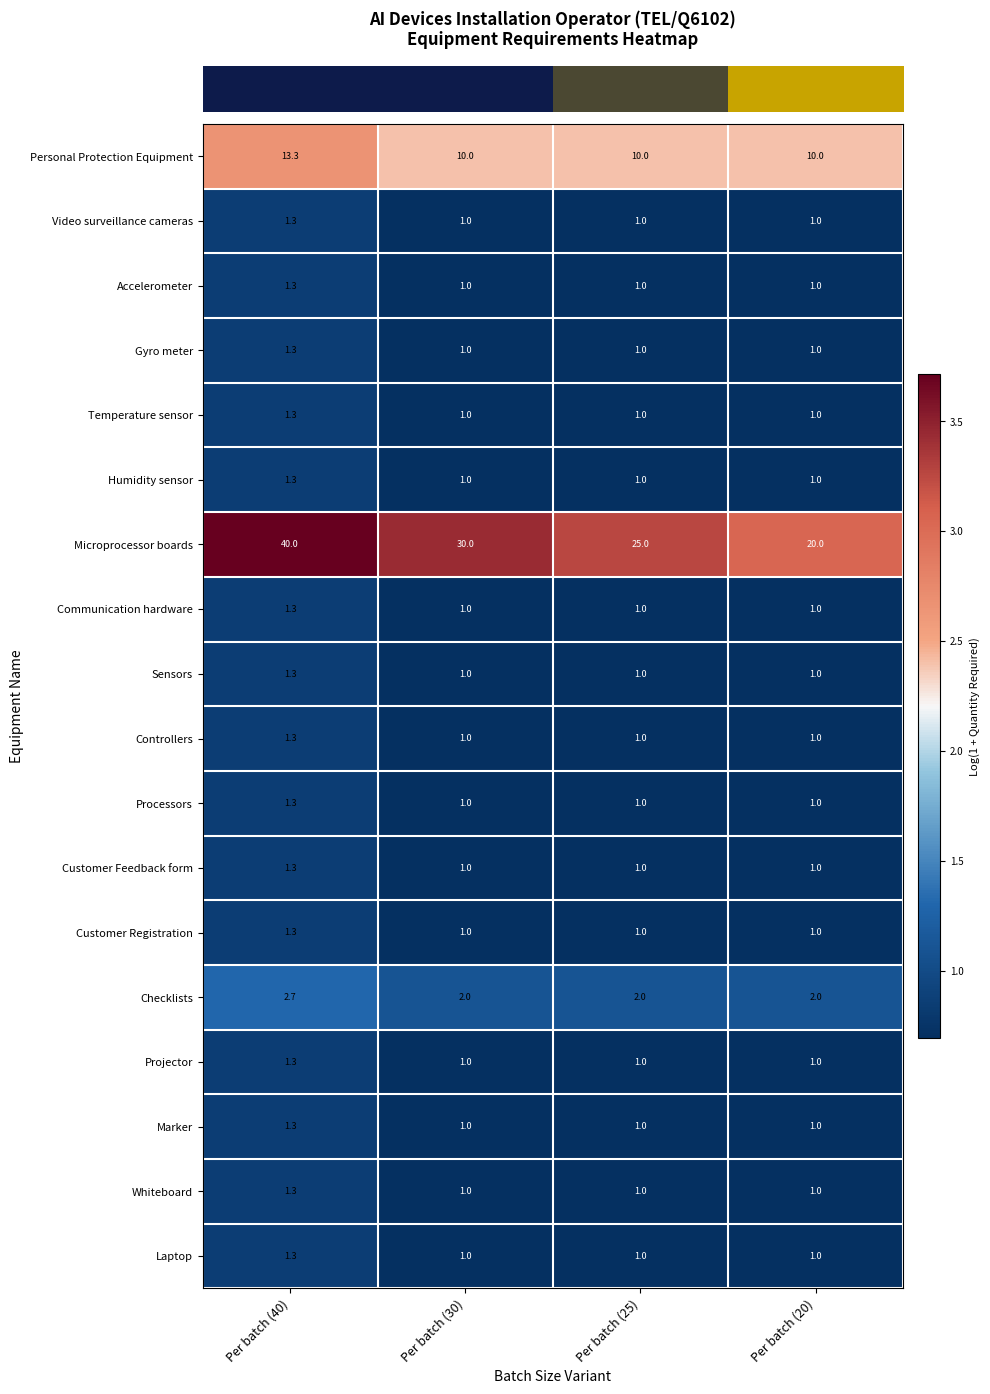

What is the greatest value displayed?

40.0